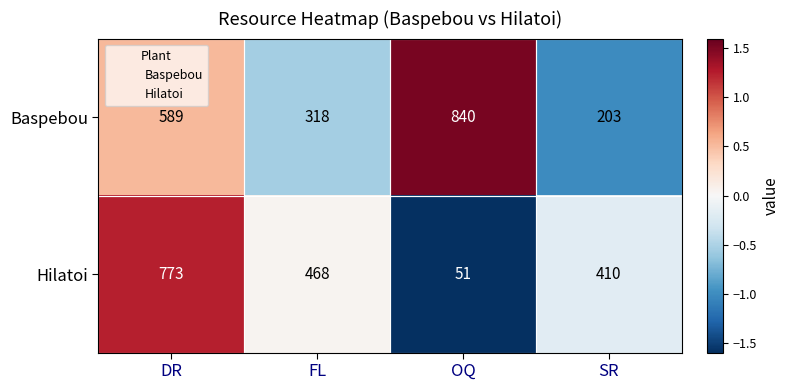

Which label corresponds to the smallest value in the chart?

OQ